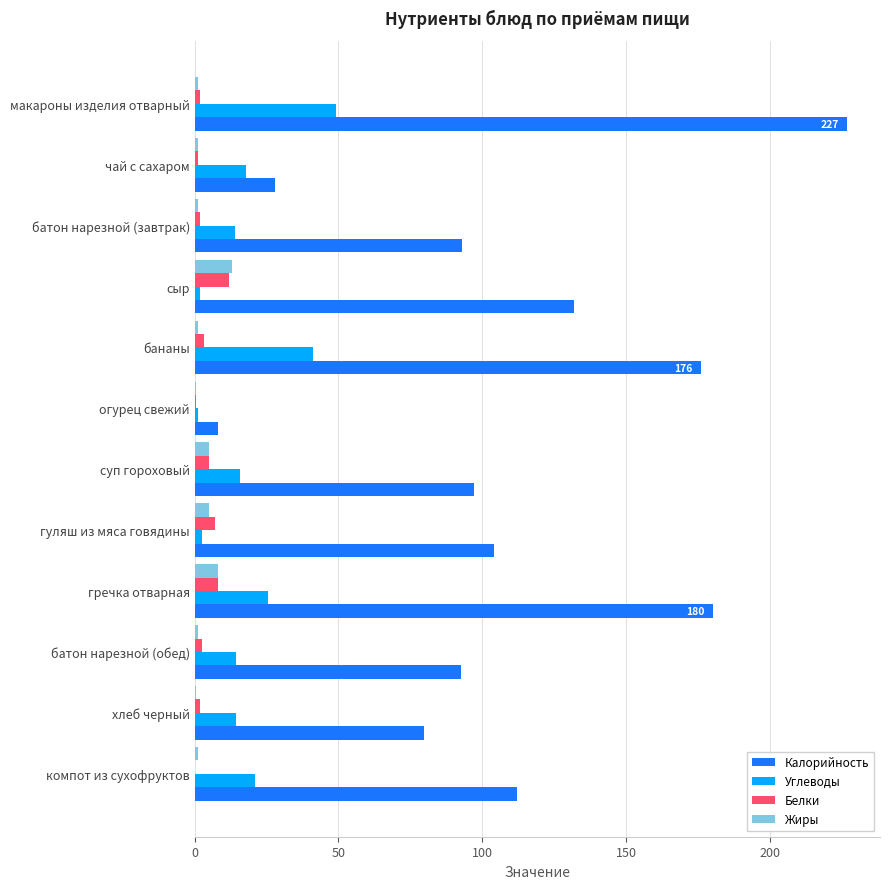

Which series changed the most between макароны изделия отварный and сыр?

Калорийность